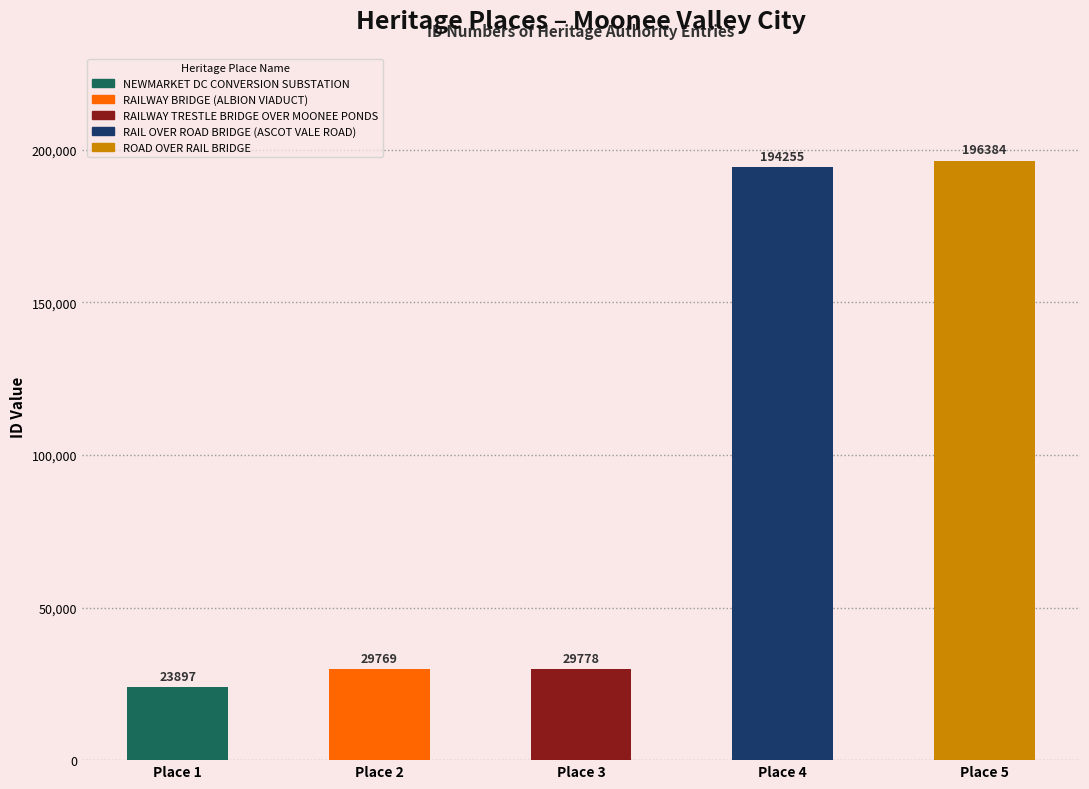

True or false: the data shows 299318 at ROAD OVER RAIL BRIDGE.

False